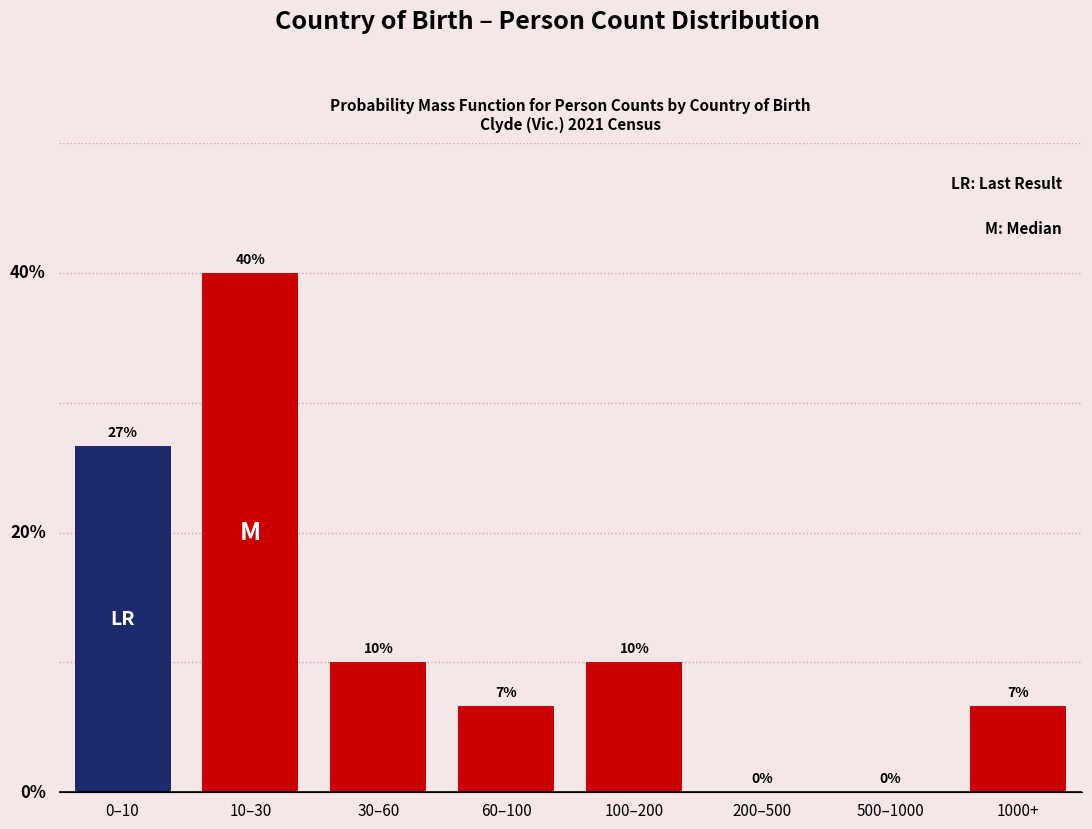

At which label is the value closest to 20?

0–10